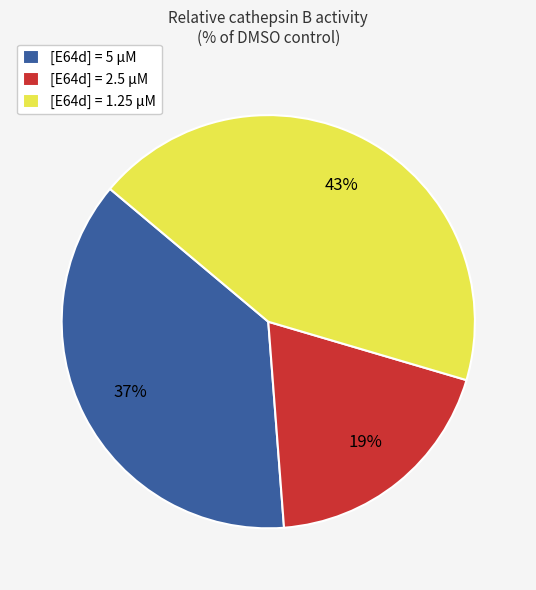

Which slice is the smallest?

[E64d] = 2.5 μM